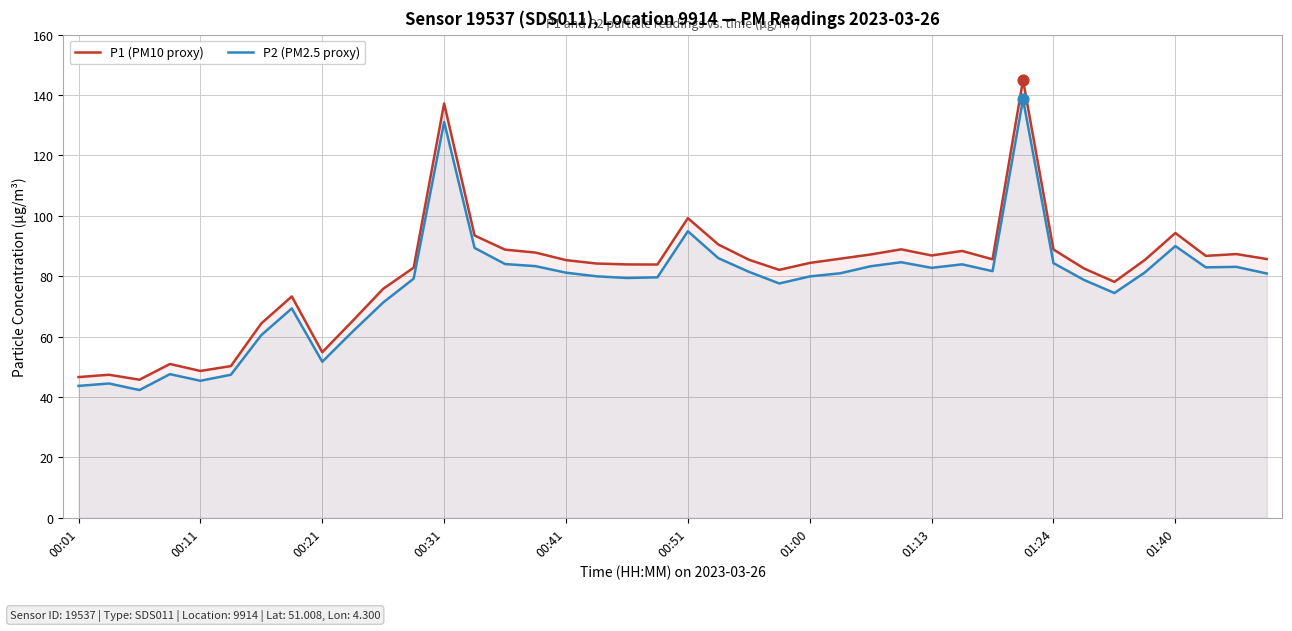

What is the total value across all series at 26?

170.5